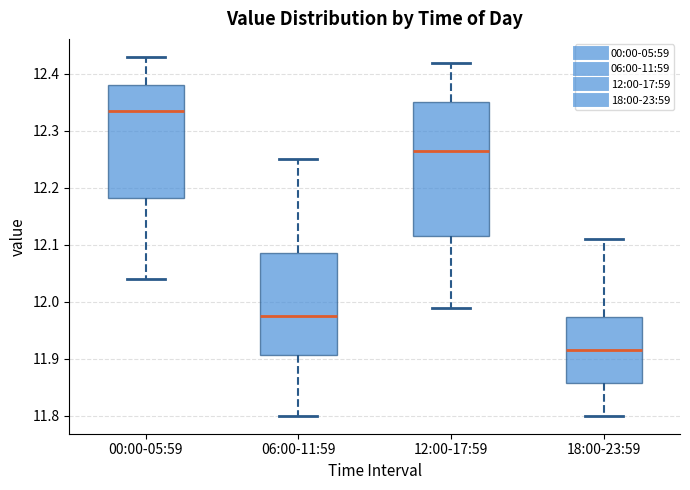

Which box is the tallest, from its lower edge to its upper edge?

12:00-17:59